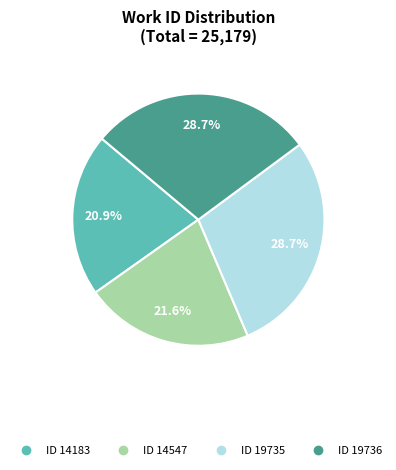

How many slices are in this pie chart?

4